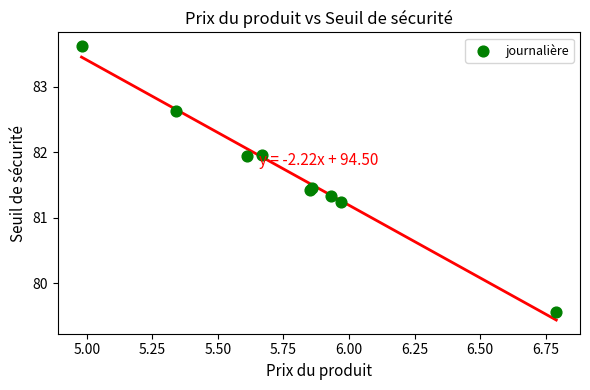

What Y value in the scatter plot is closest to 81?

81.2